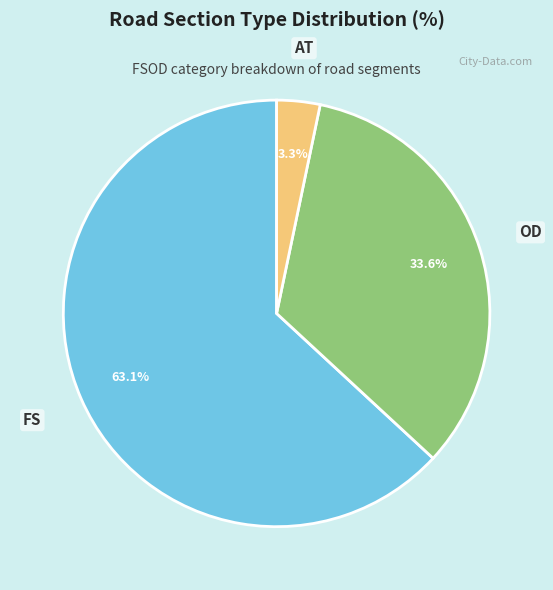

True or false: OD accounts for 34% of the total.

True